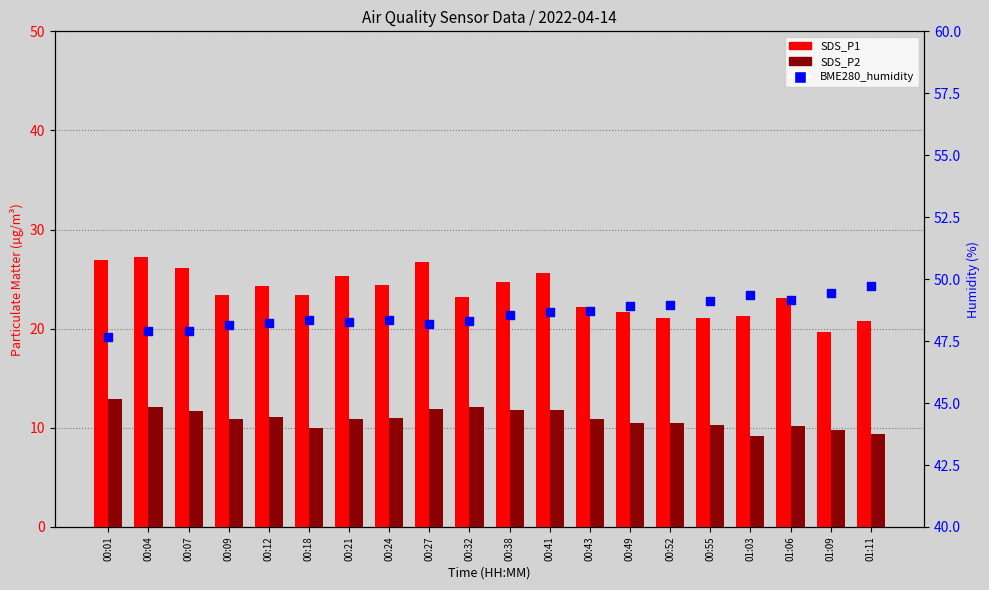

Which series has the largest total across all categories?

BME280_humidity